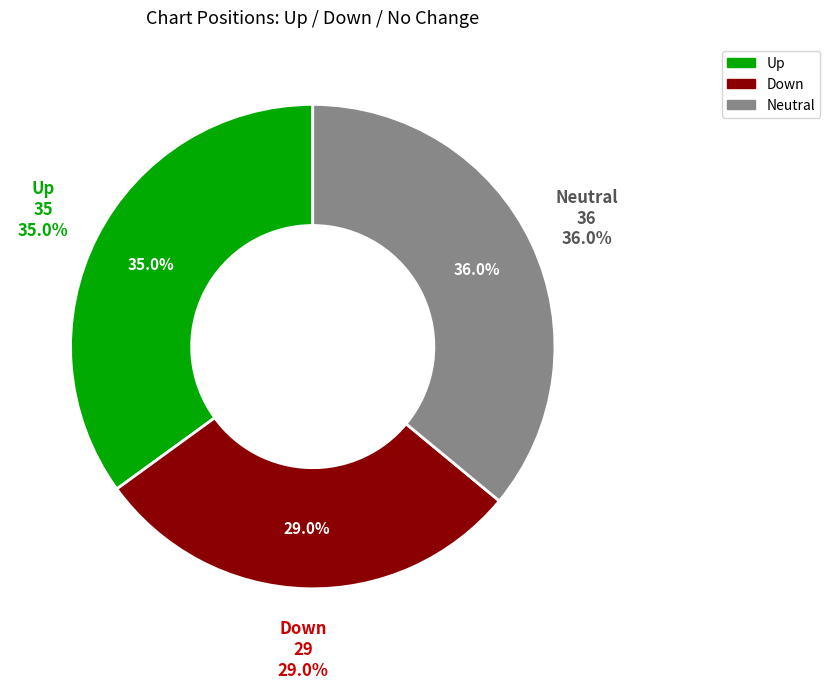

Does any single category account for the majority?

No